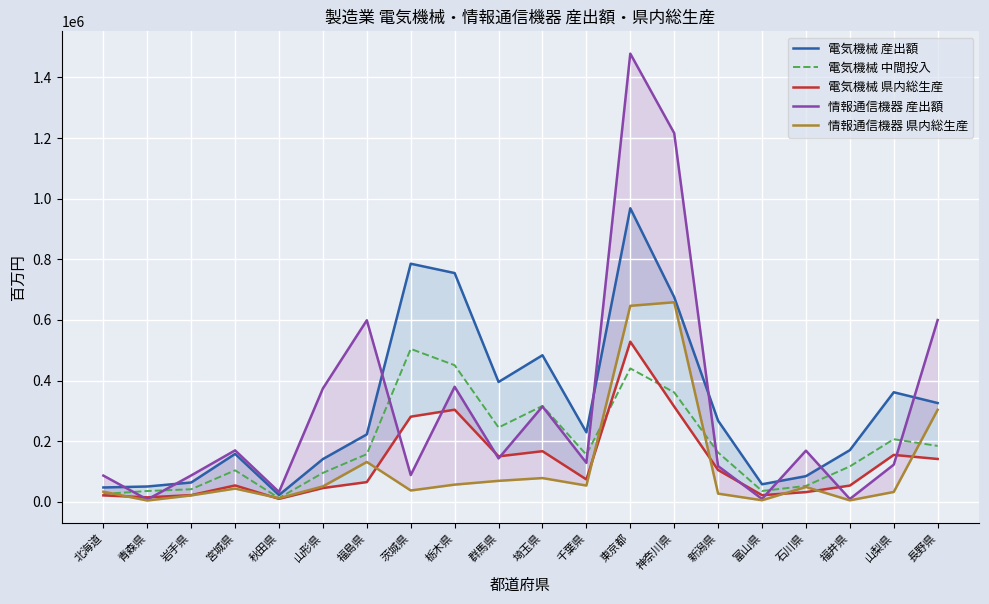

What is the label of the 13th point from the right?

茨城県